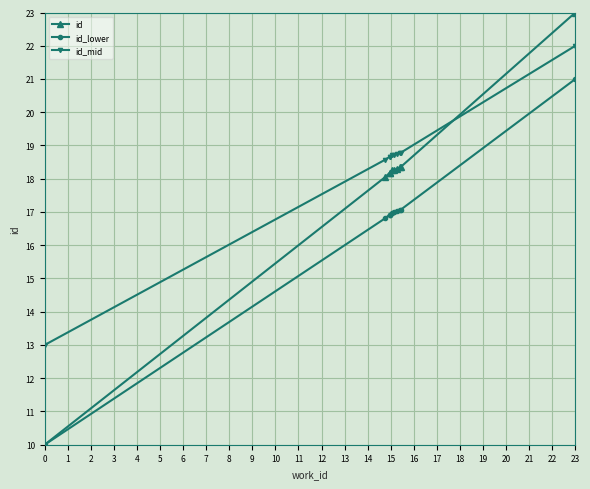

How many series are shown in this chart?

3